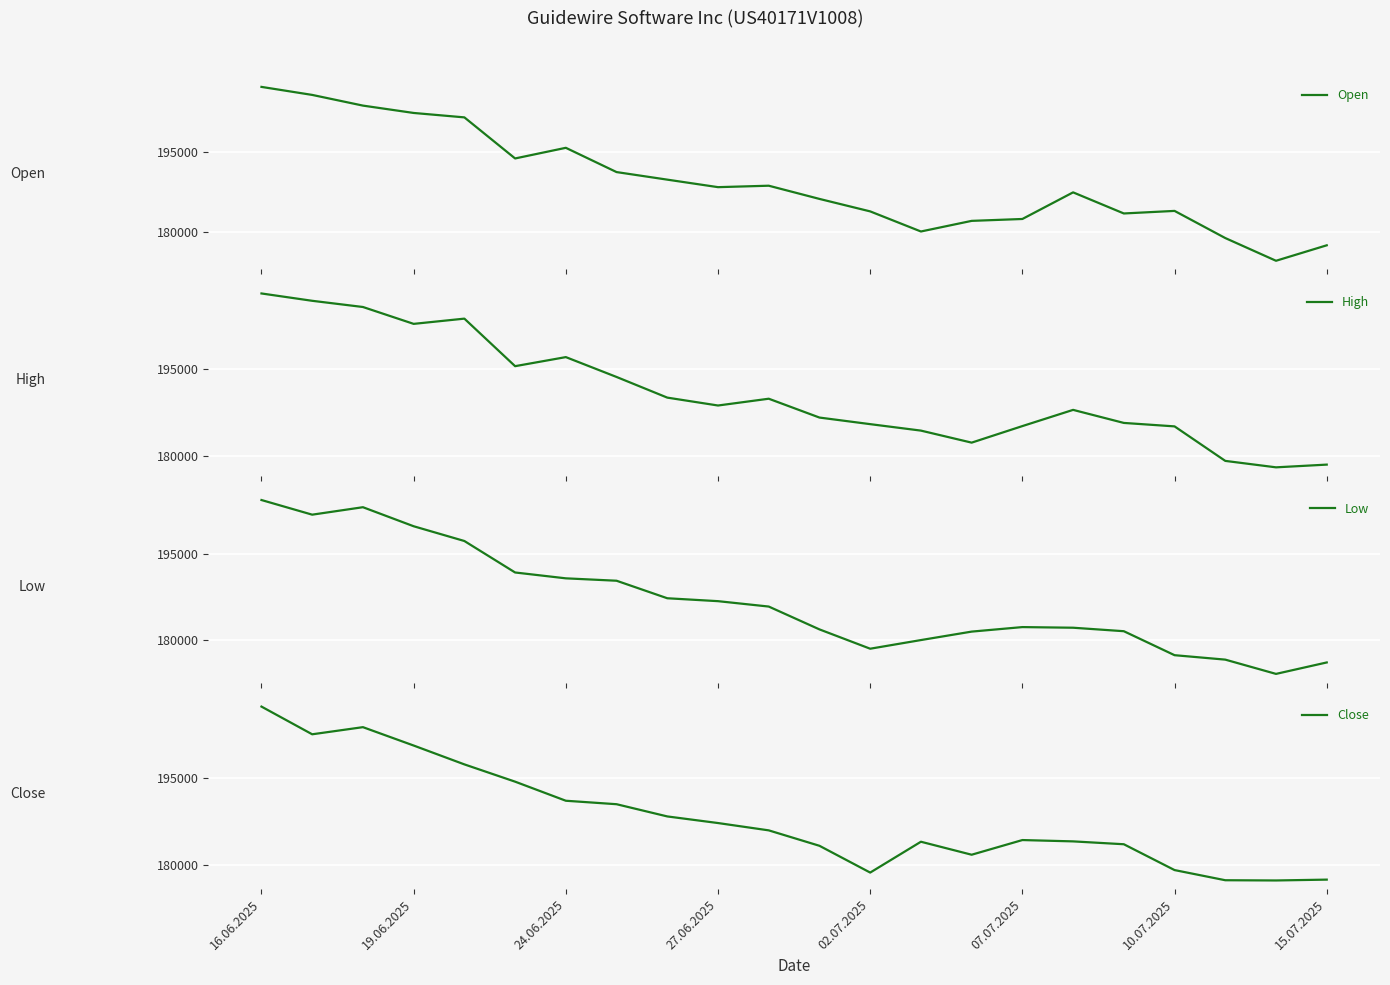

Reading left to right, extract all data points from this chart.

Open: 207293	205784	203772	202387	201555	193823	195827	191258	189835	188420	188692	186206	183858	180075	182074	182429	187441	183468	183950	178840	174563	177475
High: 207899	206640	205577	202682	203580	195426	196980	193573	190030	188677	189841	186609	185479	184371	182307	185146	187928	185689	185096	179175	178070	178537
Low: 204313	201778	203070	199774	197221	191772	190759	190344	187311	186808	185875	181921	178578	180075	181539	182321	182211	181608	177457	176689	174219	176200
Close: 207419	202623	203858	200677	197412	194421	191117	190517	188402	187257	185989	183317	178681	184020	181771	184311	184082	183586	179114	177355	177315	177460